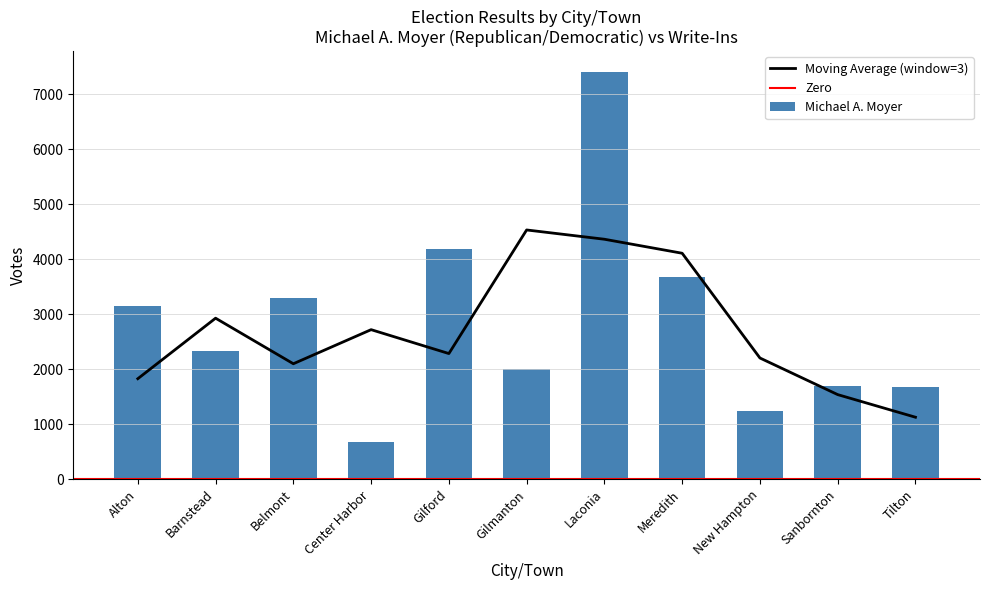

Which label corresponds to the smallest value in the chart?

Center Harbor